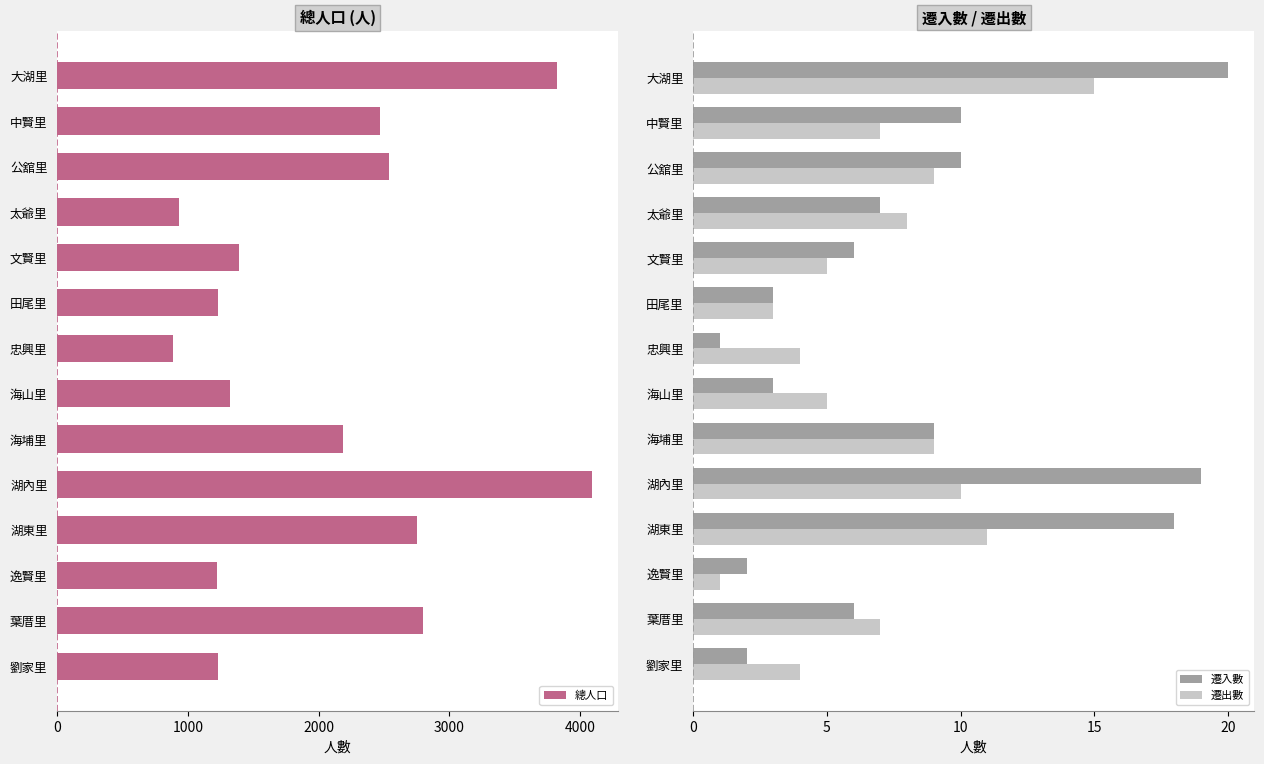

Reading left to right, what are all the values shown in this chart?

總人口: 3827	2467	2542	930	1394	1229	883	1325	2185	4089	2751	1223	2800	1231
遷入數: 20	10	10	7	6	3	1	3	9	19	18	2	6	2
遷出數: 15	7	9	8	5	3	4	5	9	10	11	1	7	4